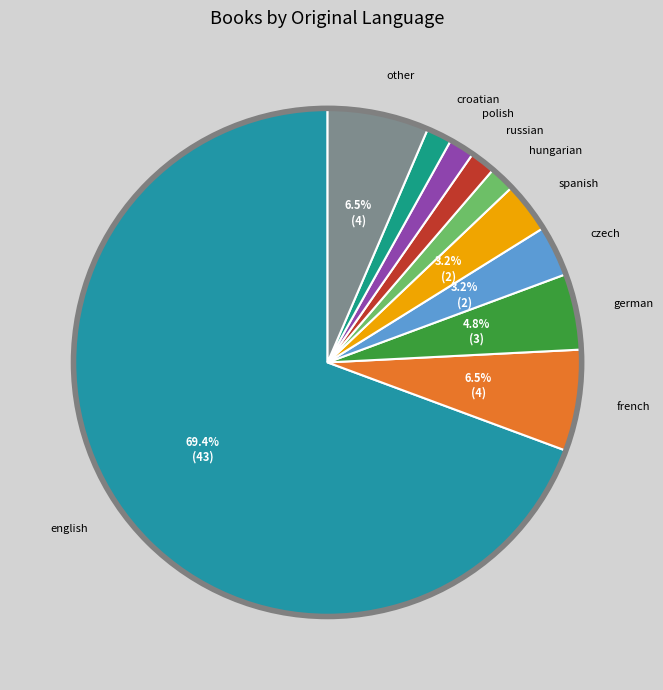

Which category accounts for the majority?

english